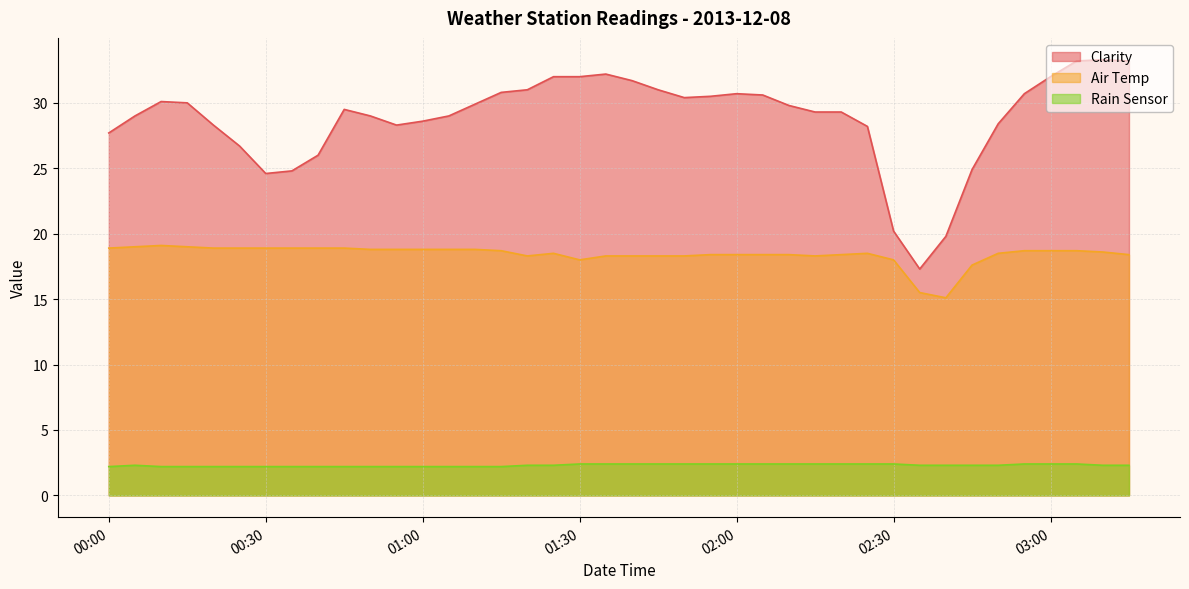

How many values in the Clarity series exceed 29?

23